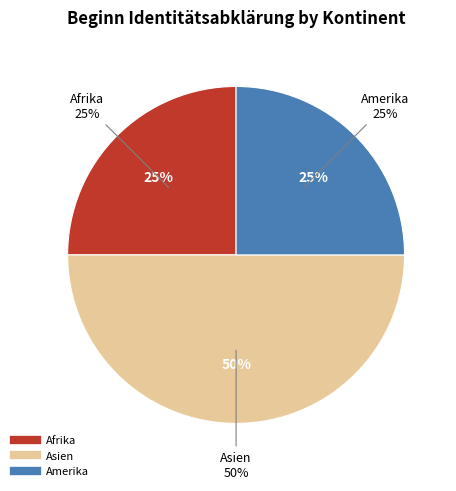

Count the number of slices in the pie.

3